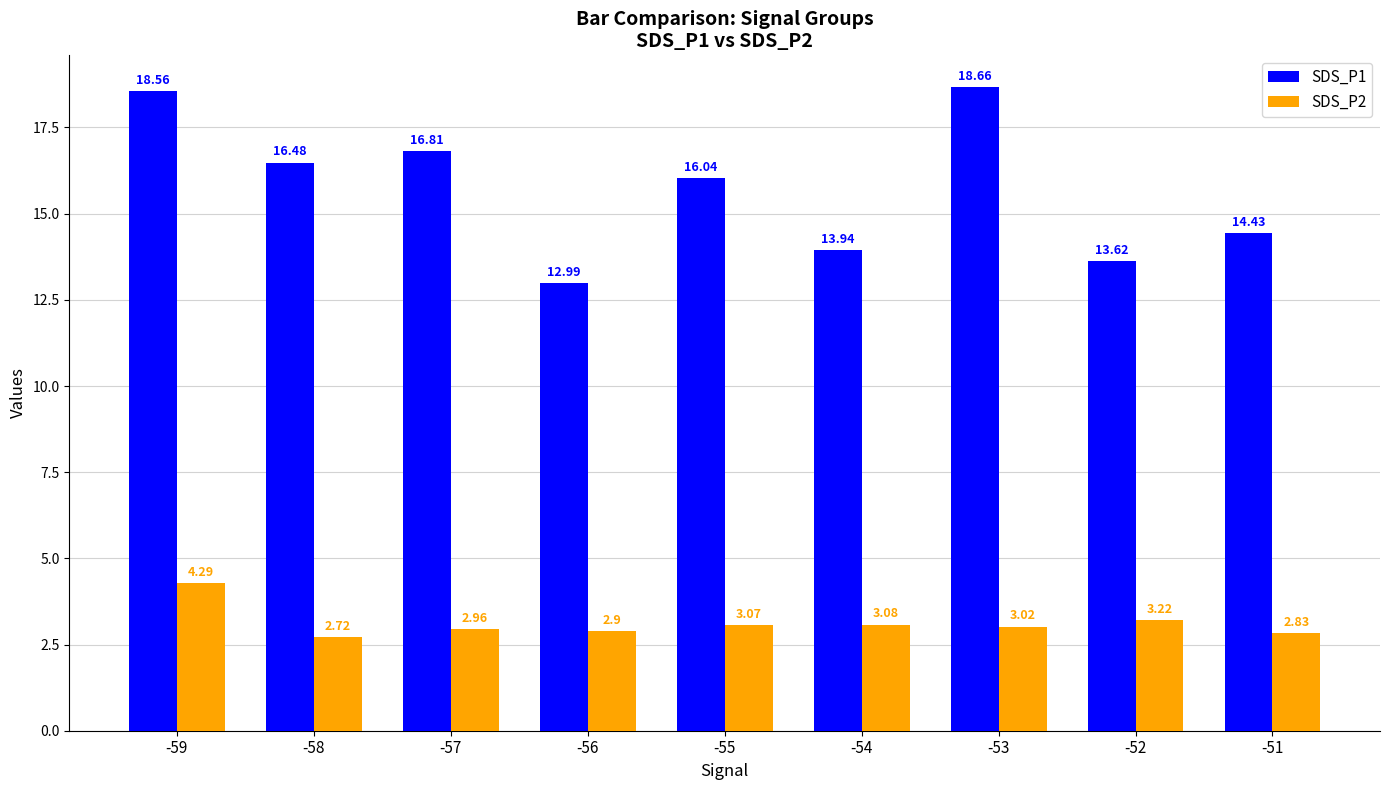

How many data points in SDS_P2 are less than 3?

4